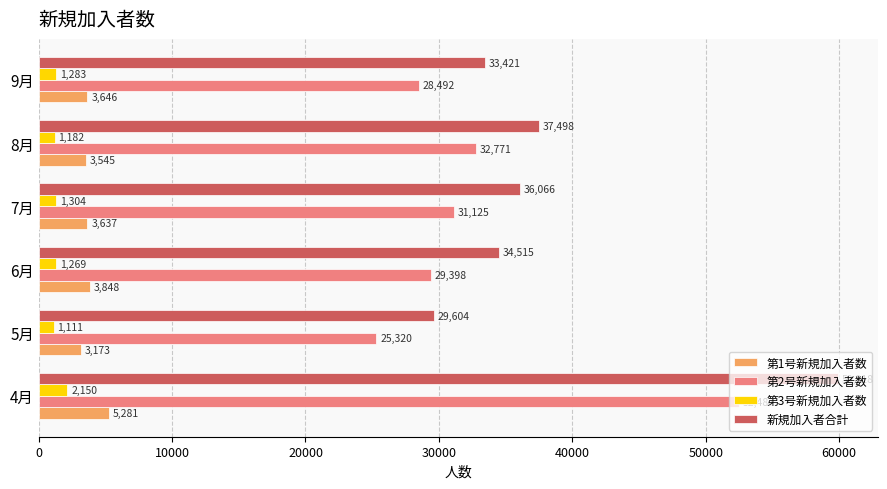

What is the maximum value shown in the chart?

59918